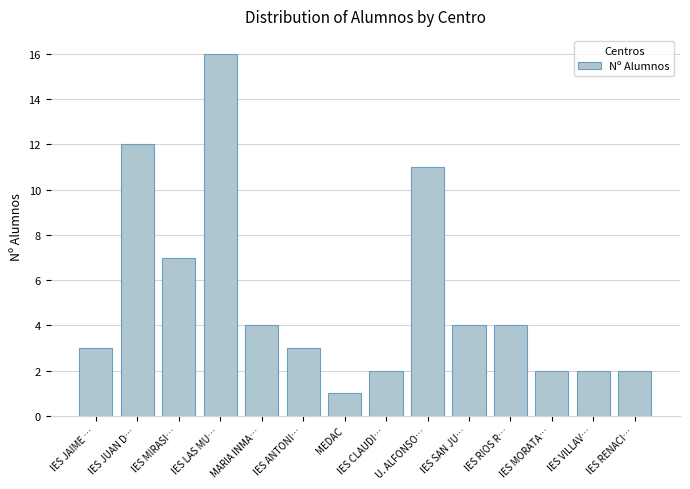

The value at IES MIRASI… is 7. True or false?

True